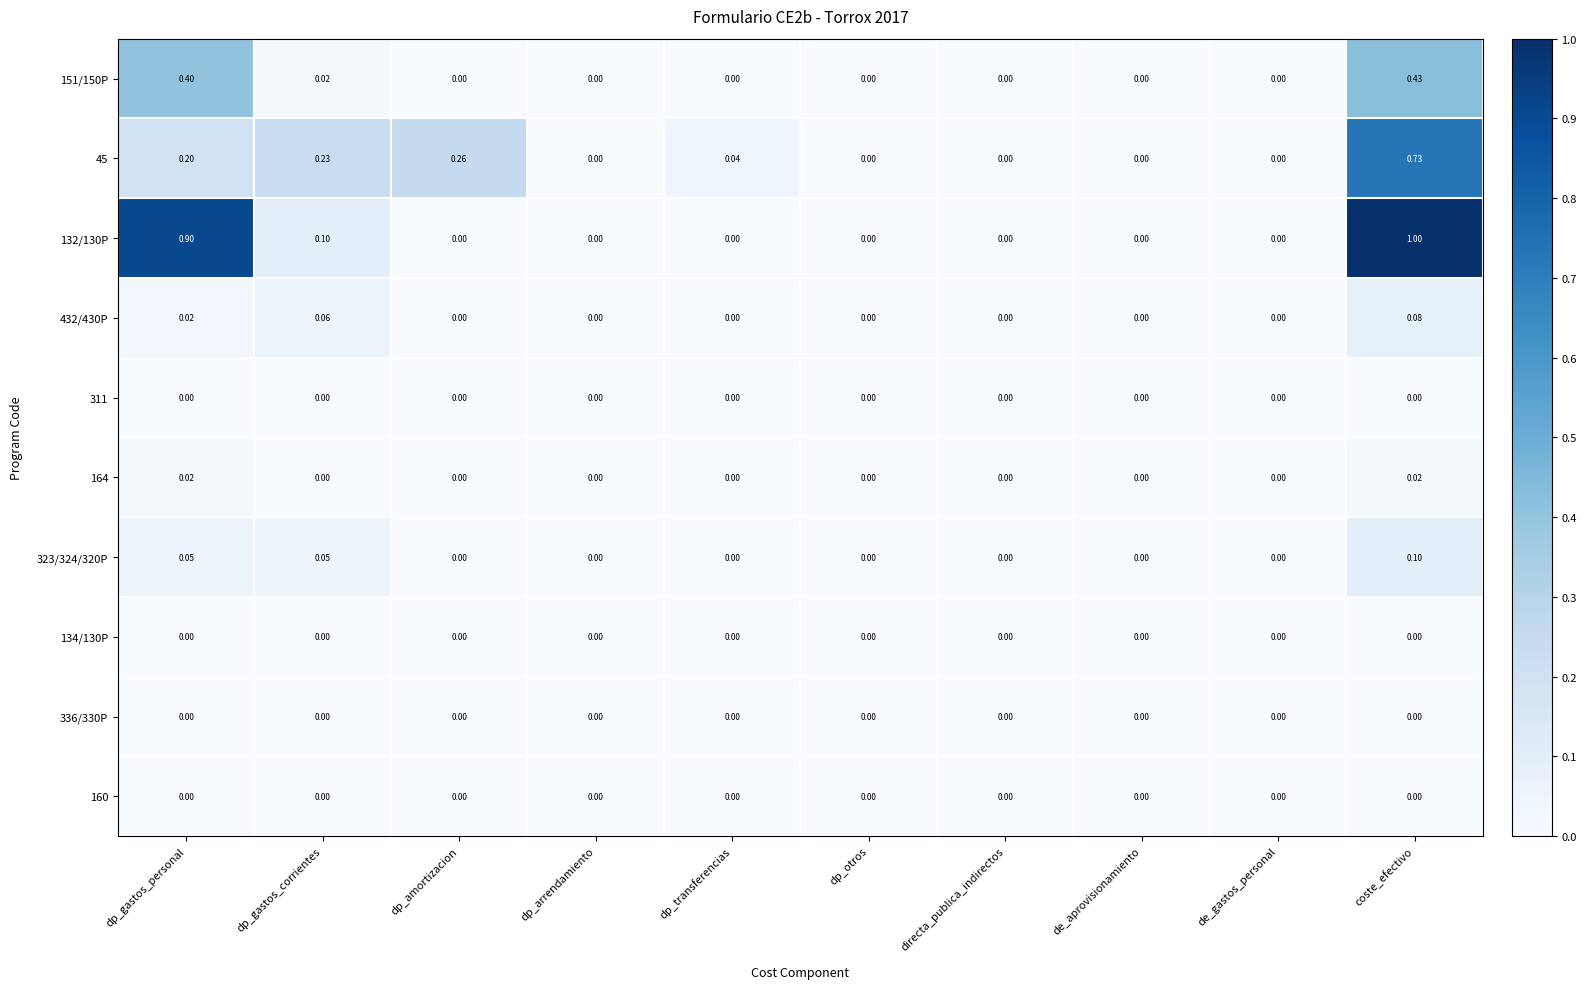

At which category is the sum across all series the highest?

coste_efectivo